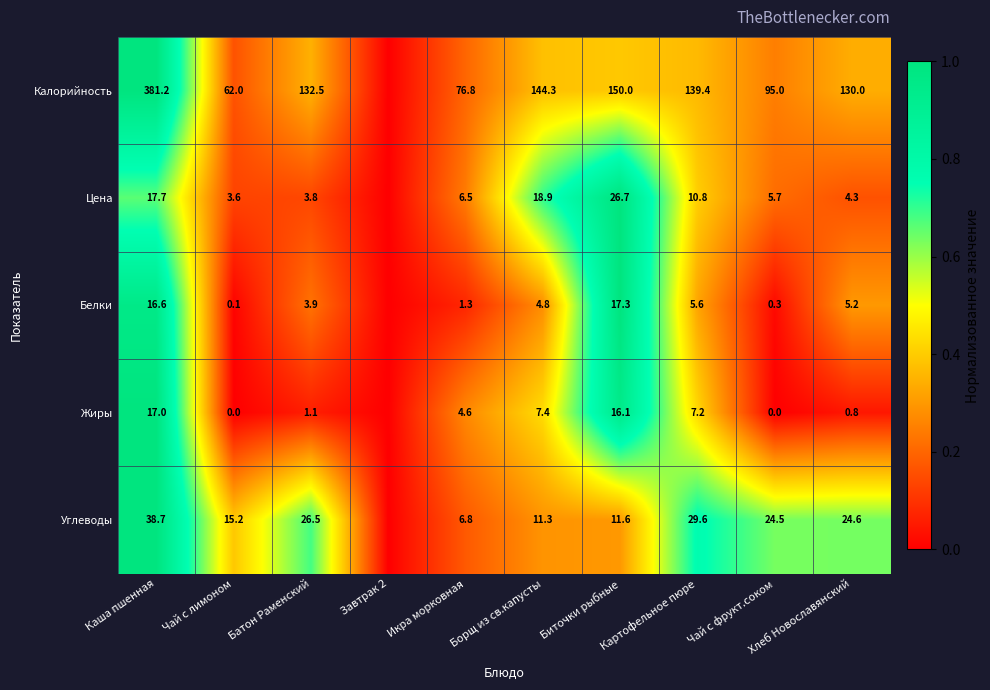

What is the difference between the Калорийность values at Биточки рыбные and Икра морковная?

73.2